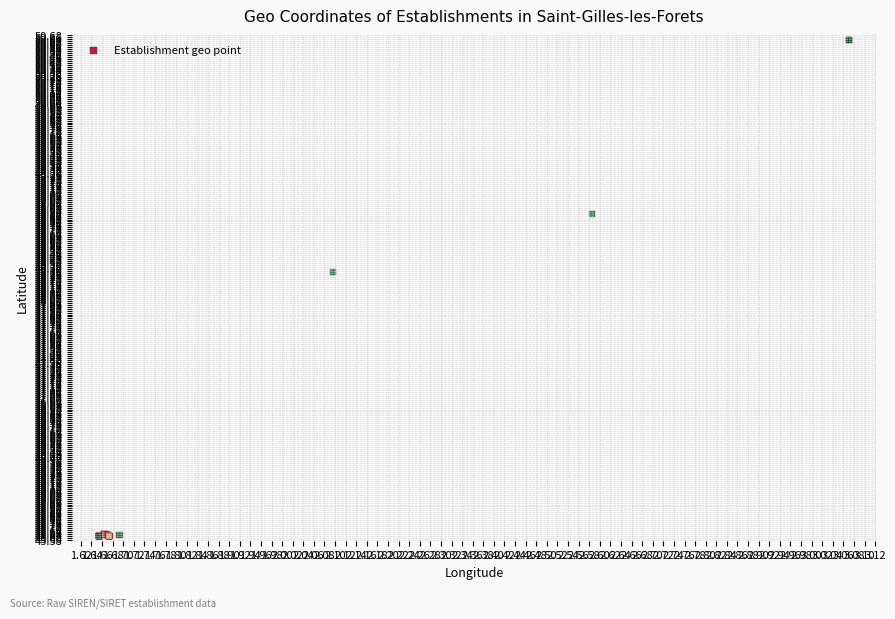

What Y value in the scatter plot is closest to 48?

48.3